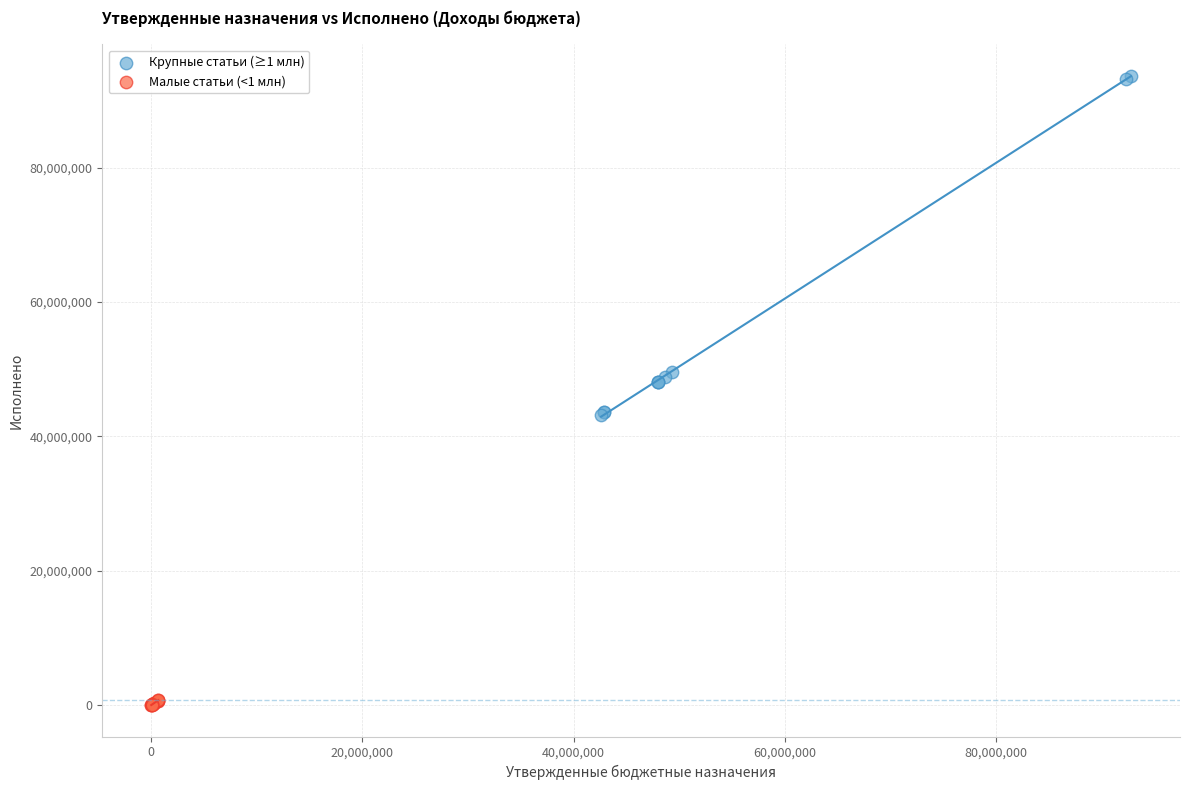

Which series reaches the maximum Y coordinate?

Крупные статьи (≥1 млн)